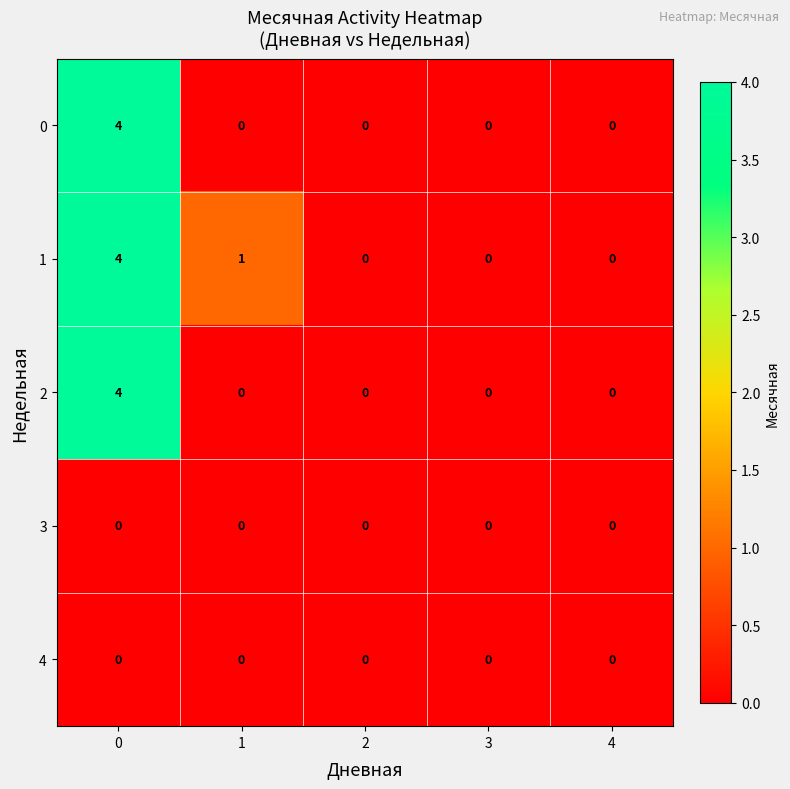

What is the approximate value of 1 at 0?

4